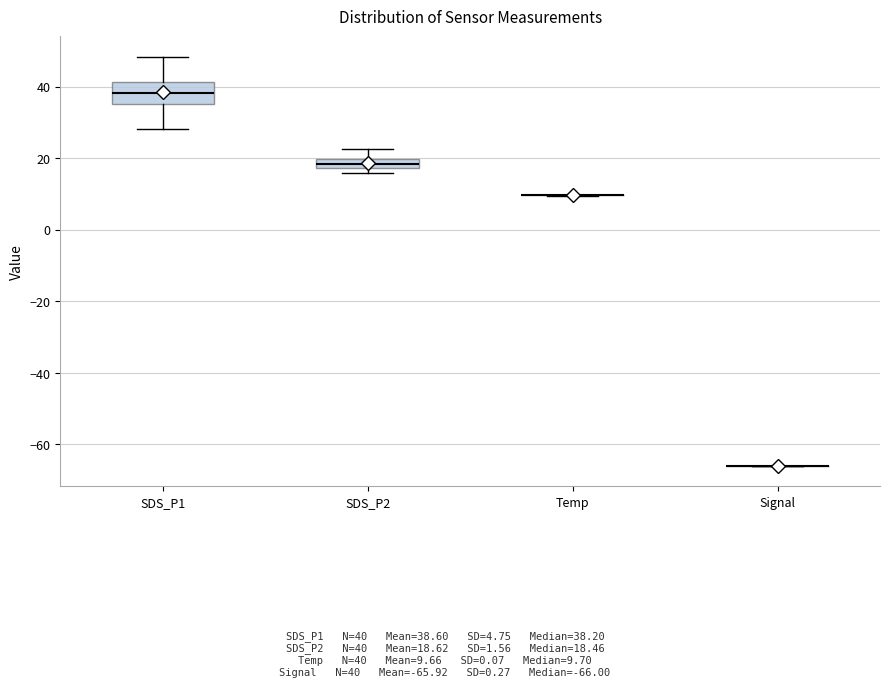

Where does the upper whisker of the box for SDS_P2 end on the y-axis? The values are not printed on the chart, so give them approximately, as read against the axis.

22